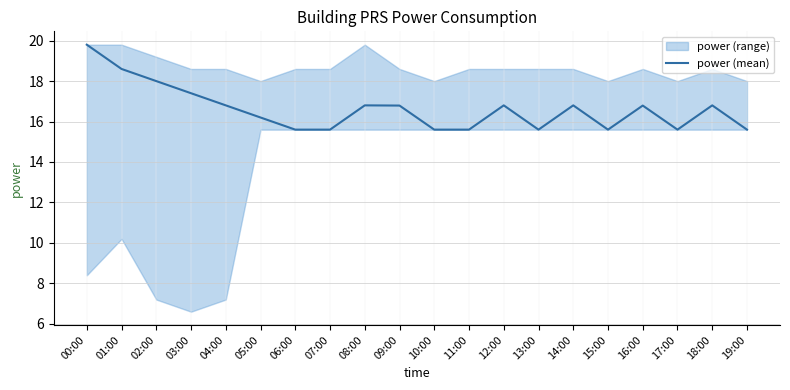

Where does the data first go above 16?

00:00